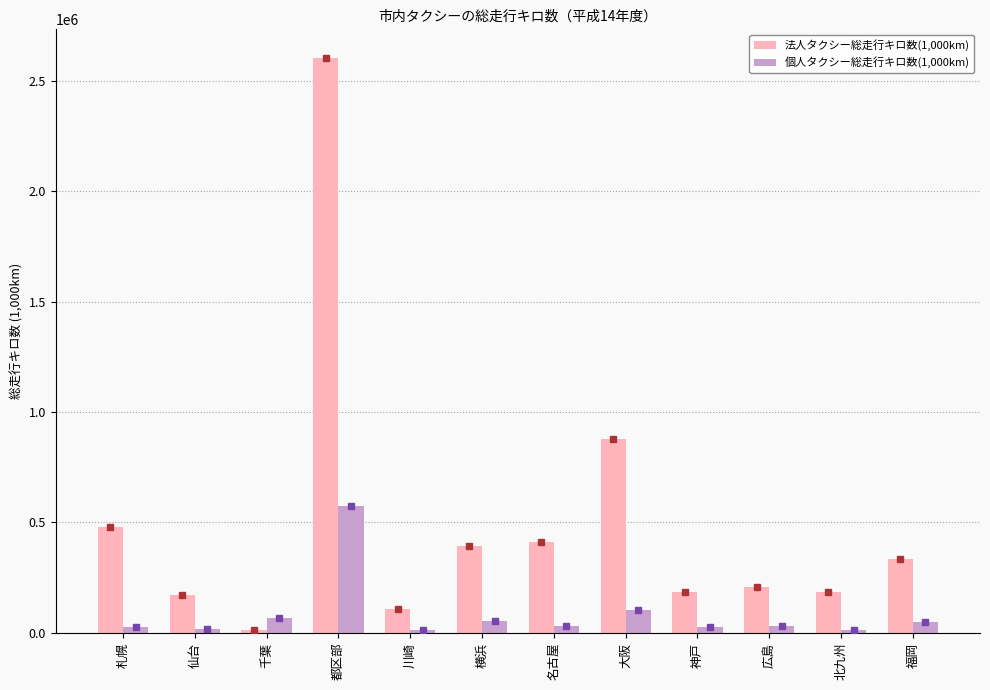

What position from the left is 北九州?

11